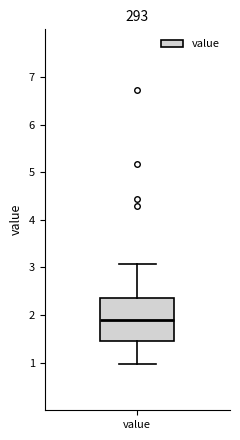

Read this box plot against the y-axis: the position of the median line, the range covered by the box, and the ends of both whiskers. The values are not printed on the chart, so give them approximately, as read against the axis.

median 1.9, box 1.5 to 2.4, whiskers 1.0 to 3.1